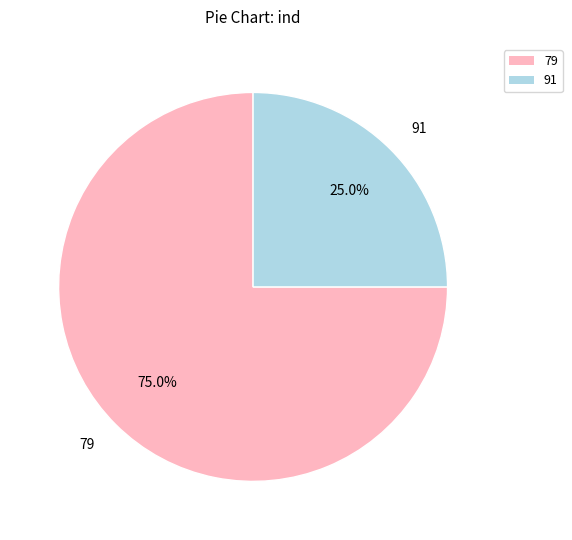

Count the number of slices in the pie.

2